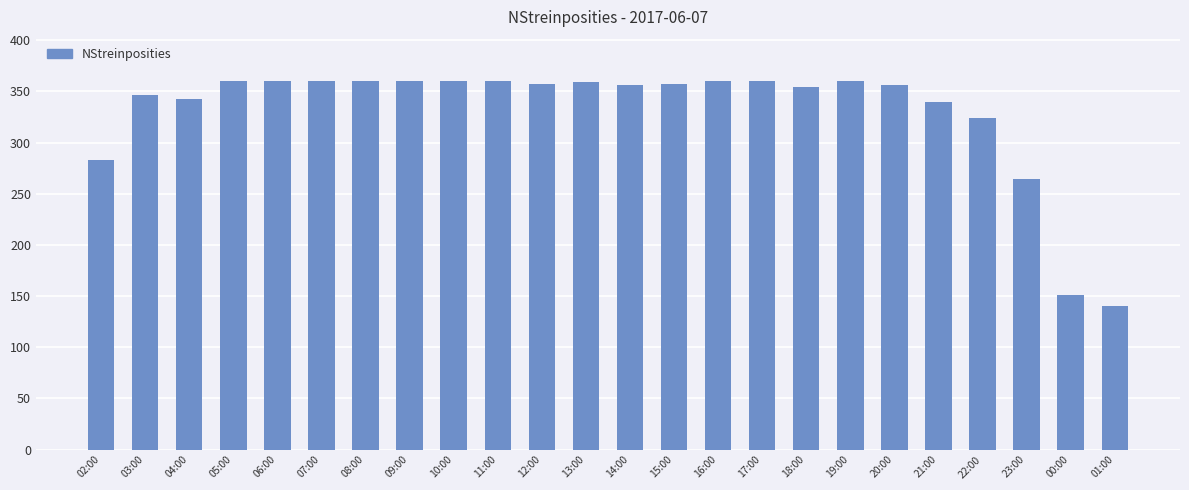

What is the label of the 14th bar from the right?

12:00